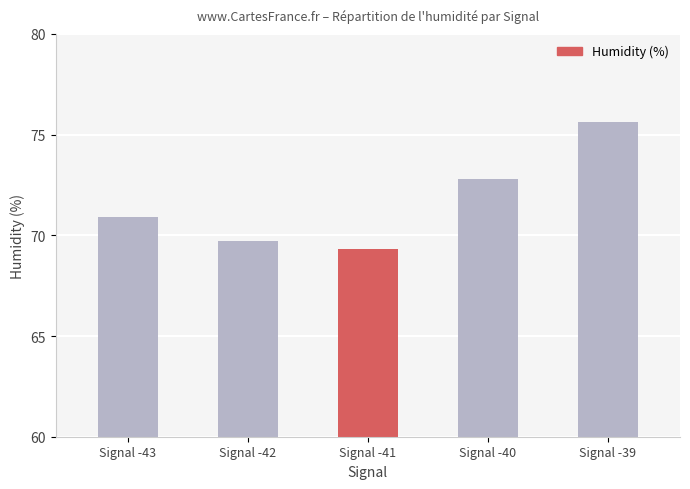

What is the value of the 1st bar from the left?

70.9